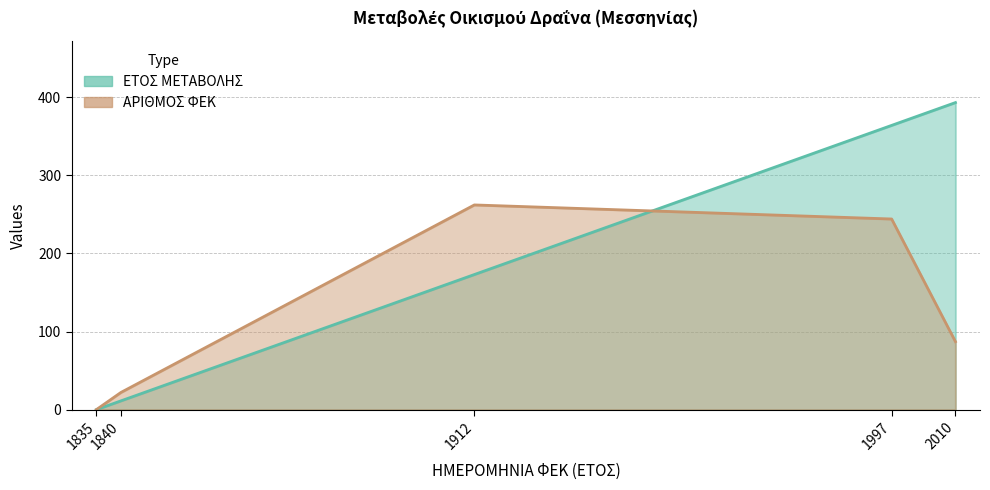

True or false: ΑΡΙΘΜΟΣ ΦΕΚ has more than 2 interior local peaks.

False